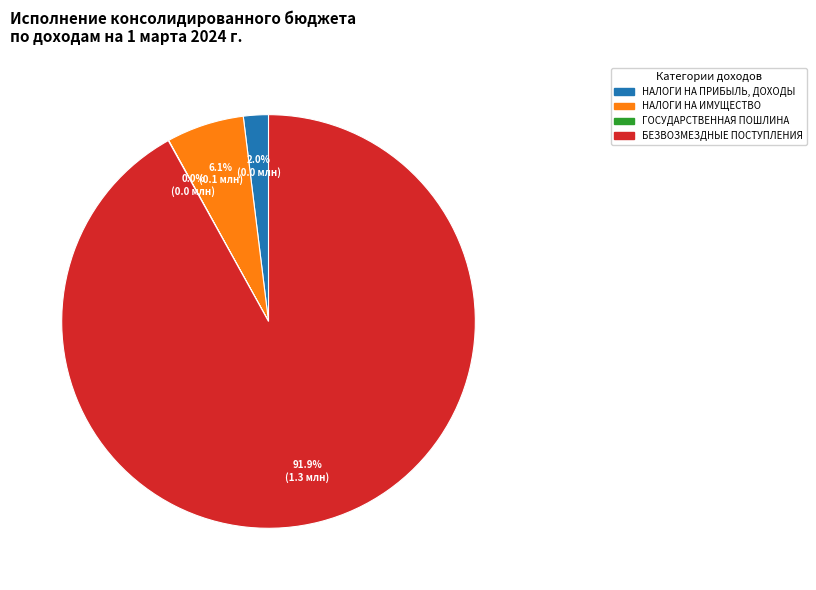

Does any single category account for the majority?

Yes